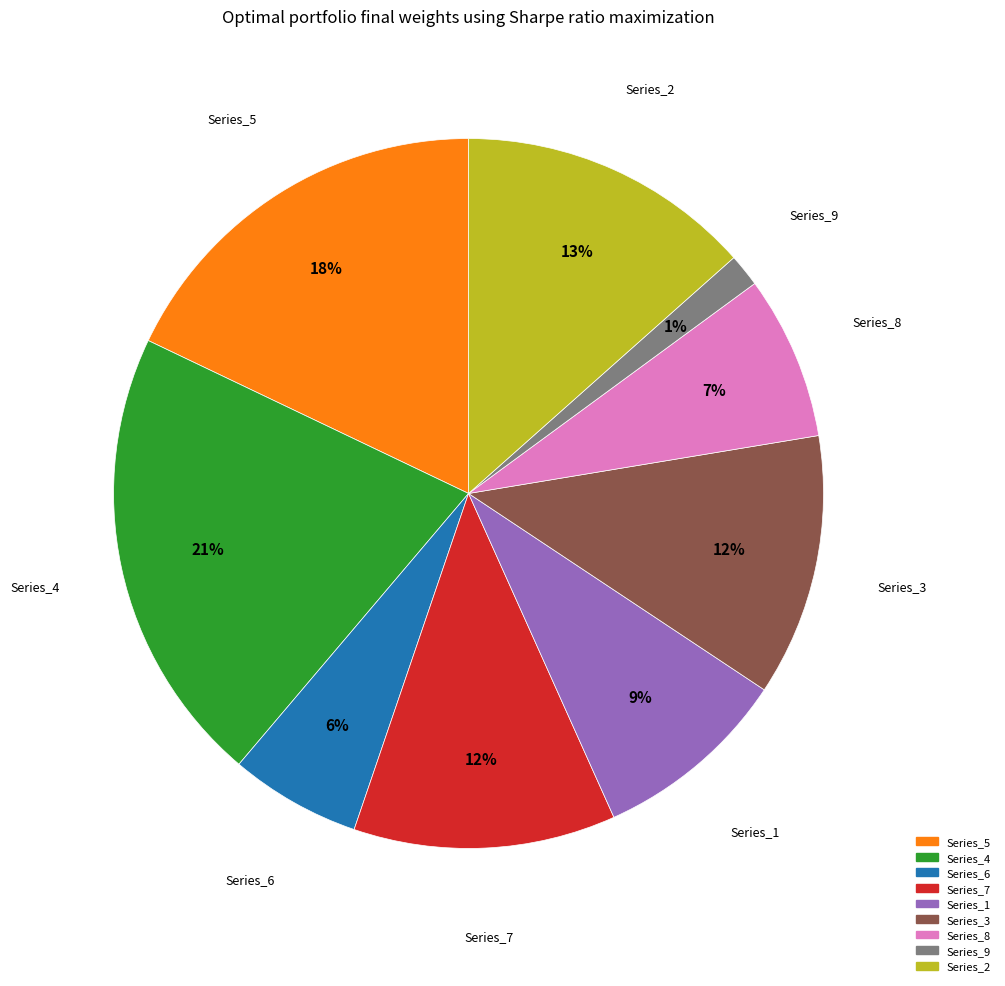

Does any single category account for the majority?

No